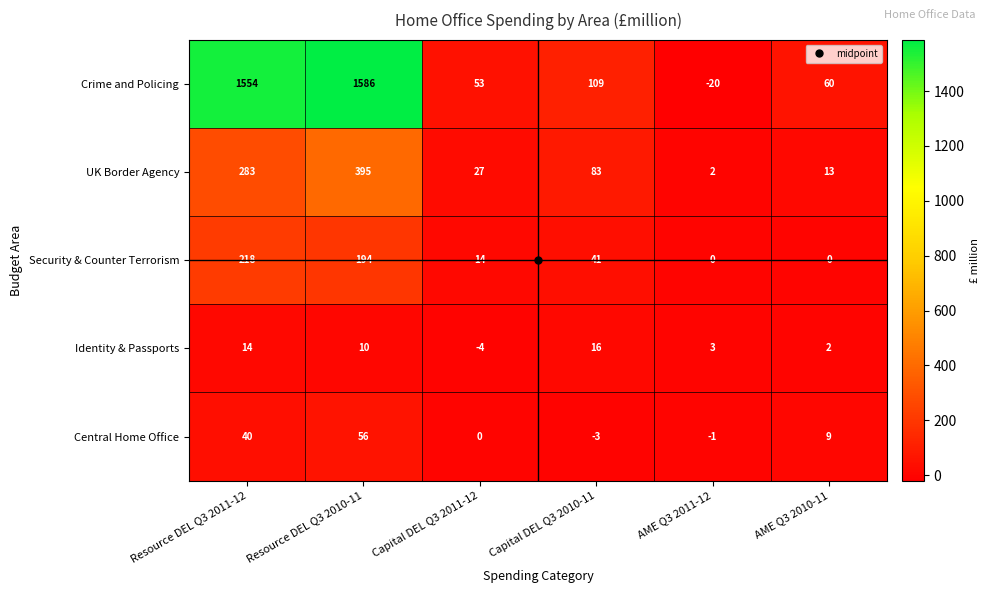

Which series has the widest spread of values?

Crime and Policing